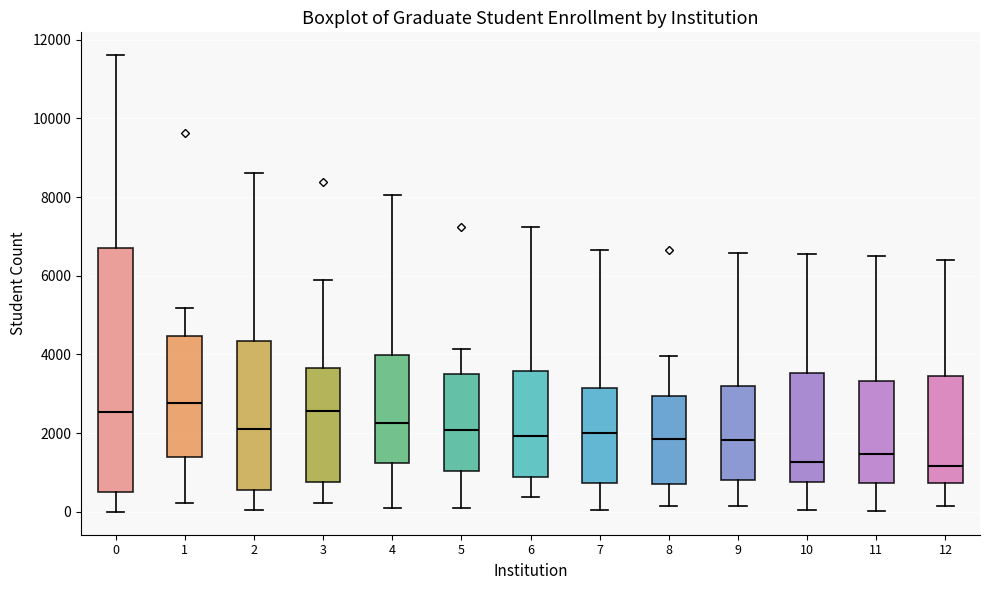

Reading left to right, read every box against the y-axis: the position of its median line, the range the box covers, and the ends of its whiskers. The values are not printed on the chart, so give them approximately, as read against the axis.

0: median 2600, box 600 to 6800, whiskers 0 to 11600
1: median 2800, box 1400 to 4400, whiskers 200 to 5200
2: median 2200, box 600 to 4400, whiskers 0 to 8600
3: median 2600, box 800 to 3600, whiskers 200 to 5800
4: median 2200, box 1200 to 4000, whiskers 0 to 8000
5: median 2000, box 1000 to 3400, whiskers 0 to 4200
6: median 2000, box 800 to 3600, whiskers 400 to 7200
7: median 2000, box 800 to 3200, whiskers 0 to 6600
8: median 1800, box 800 to 3000, whiskers 200 to 4000
9: median 1800, box 800 to 3200, whiskers 200 to 6600
10: median 1200, box 800 to 3600, whiskers 0 to 6600
11: median 1400, box 800 to 3400, whiskers 0 to 6400
12: median 1200, box 800 to 3400, whiskers 200 to 6400